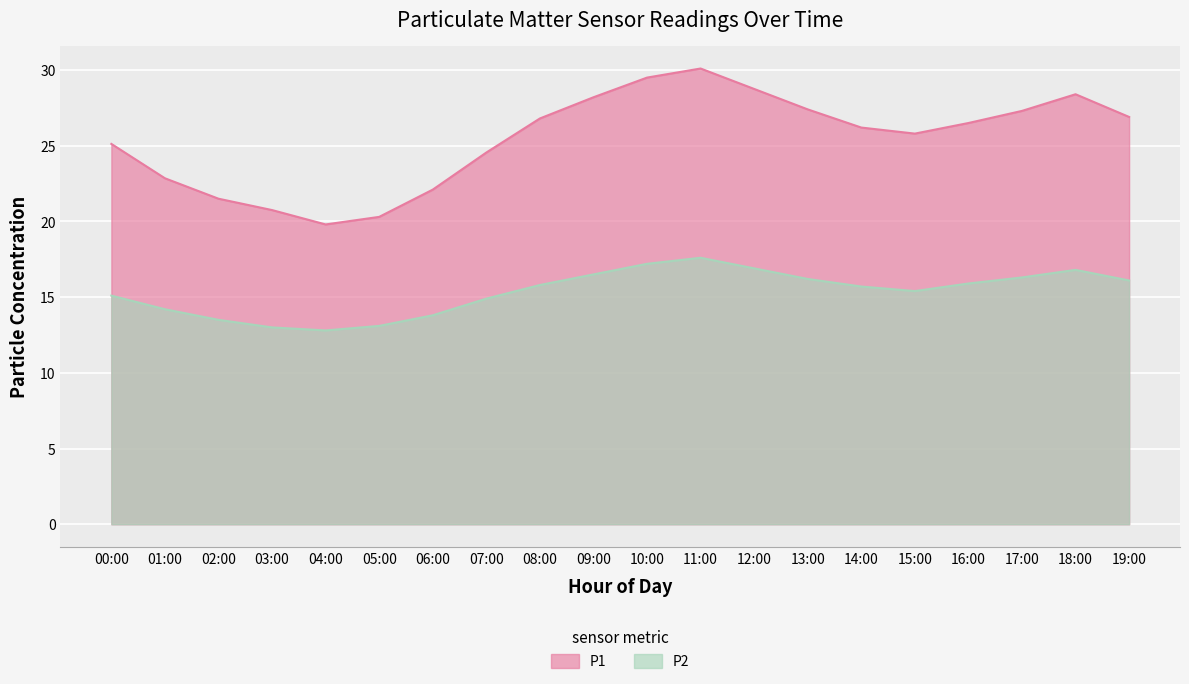

Reading right to left, what are all the values shown in this chart?

P1: 19:00=26.9	18:00=28.4	17:00=27.3	16:00=26.5	15:00=25.8	14:00=26.2	13:00=27.4	12:00=28.8	11:00=30.1	10:00=29.5	09:00=28.2	08:00=26.8	07:00=24.6	06:00=22.1	05:00=20.3	04:00=19.8	03:00=20.8	02:00=21.5	01:00=22.9	00:00=25.1
P2: 19:00=16.1	18:00=16.8	17:00=16.3	16:00=15.9	15:00=15.4	14:00=15.7	13:00=16.2	12:00=16.9	11:00=17.6	10:00=17.2	09:00=16.5	08:00=15.8	07:00=14.9	06:00=13.8	05:00=13.1	04:00=12.8	03:00=13.0	02:00=13.5	01:00=14.2	00:00=15.1